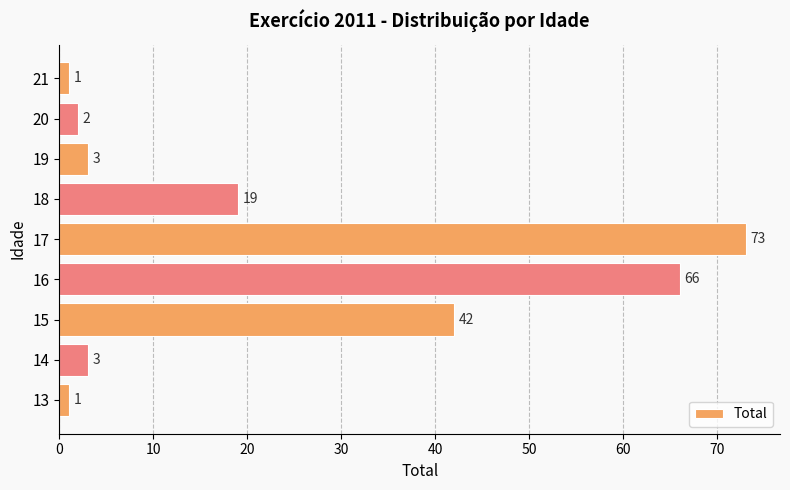

Read the value at 14, to the nearest 5.

5